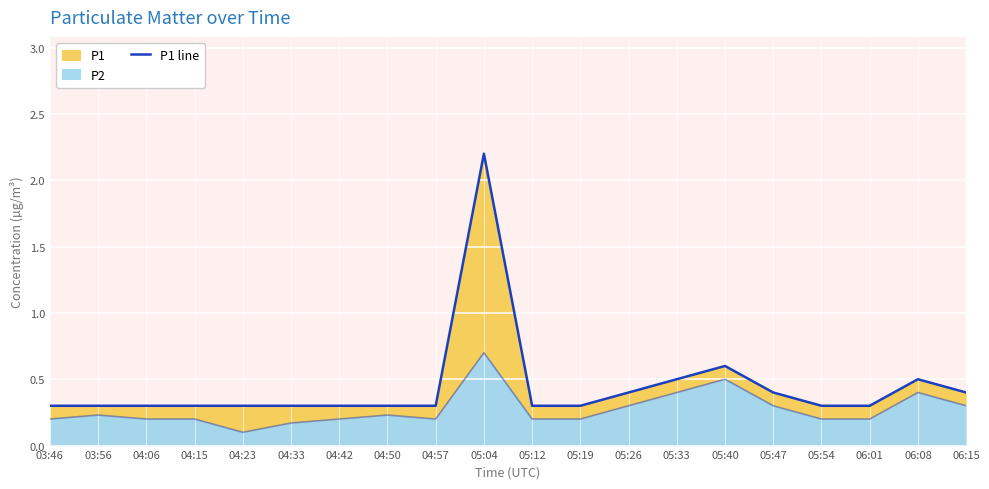

The value at 04:33 is 0.3. True or false?

True